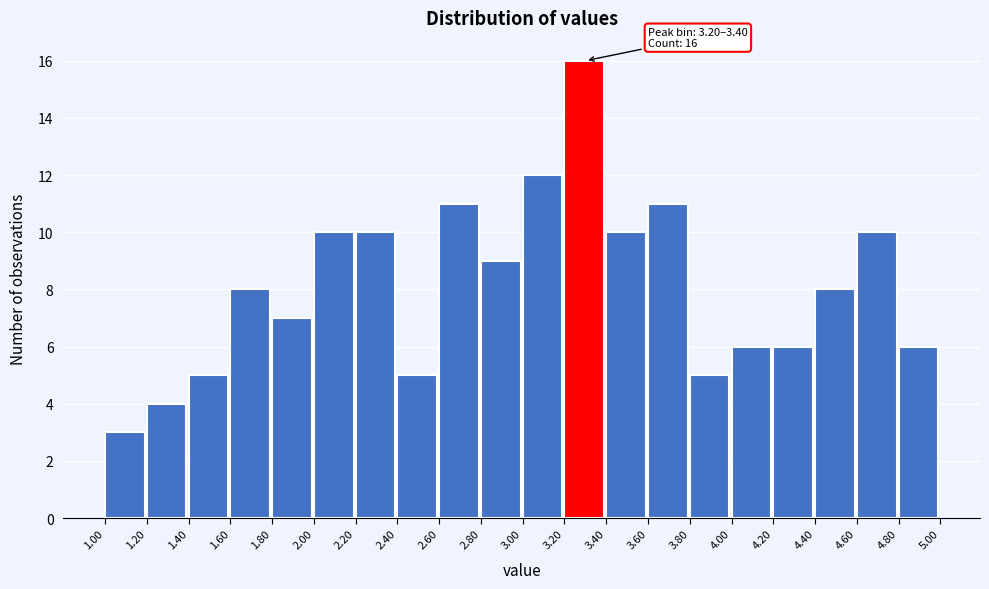

Over which range of the x-axis is the bar tallest?

3.20 to 3.40